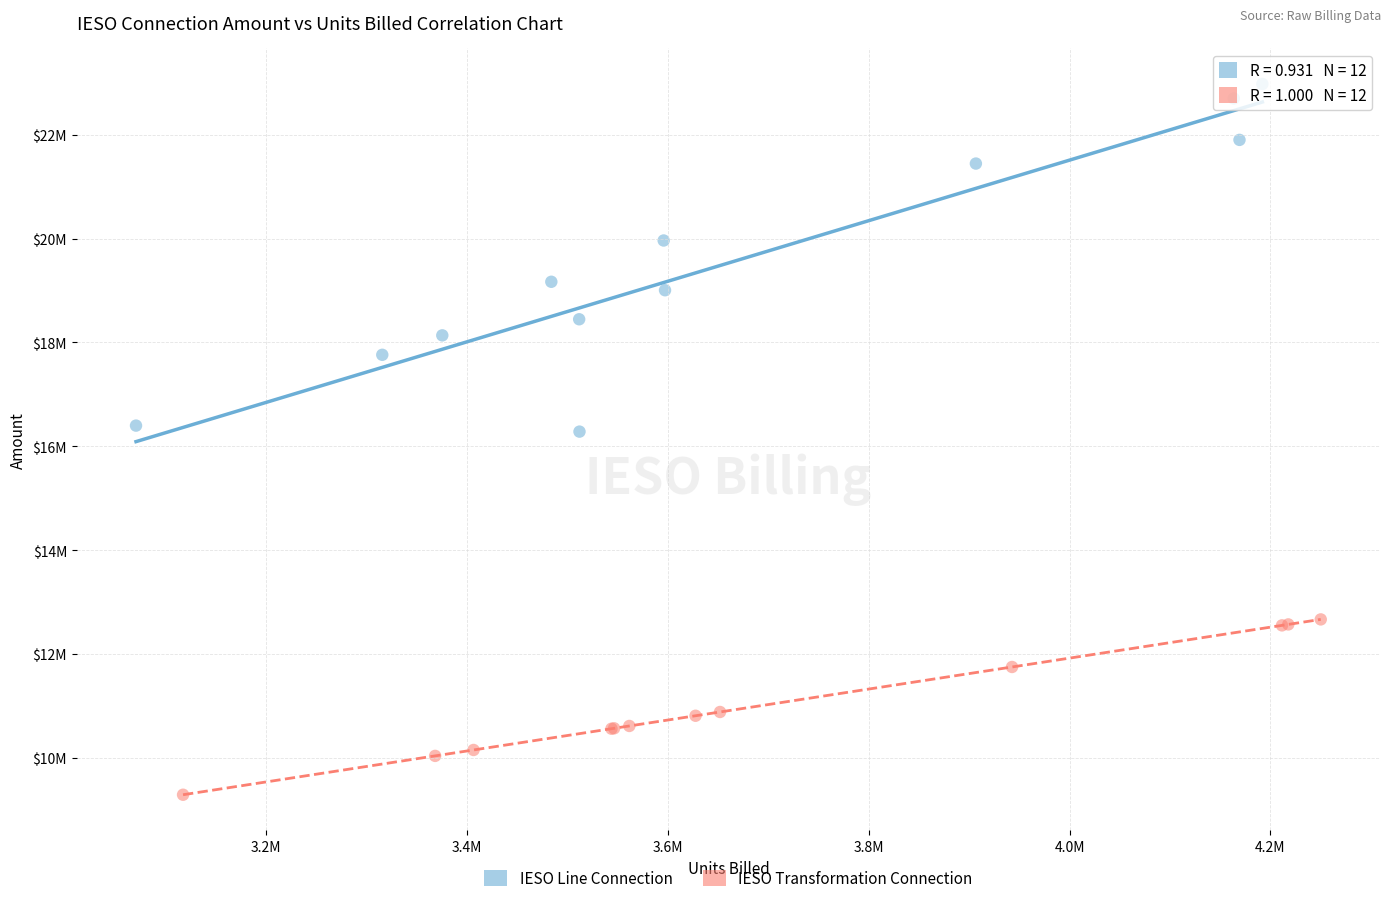

Which series reaches the minimum Y coordinate?

IESO Transformation Connection